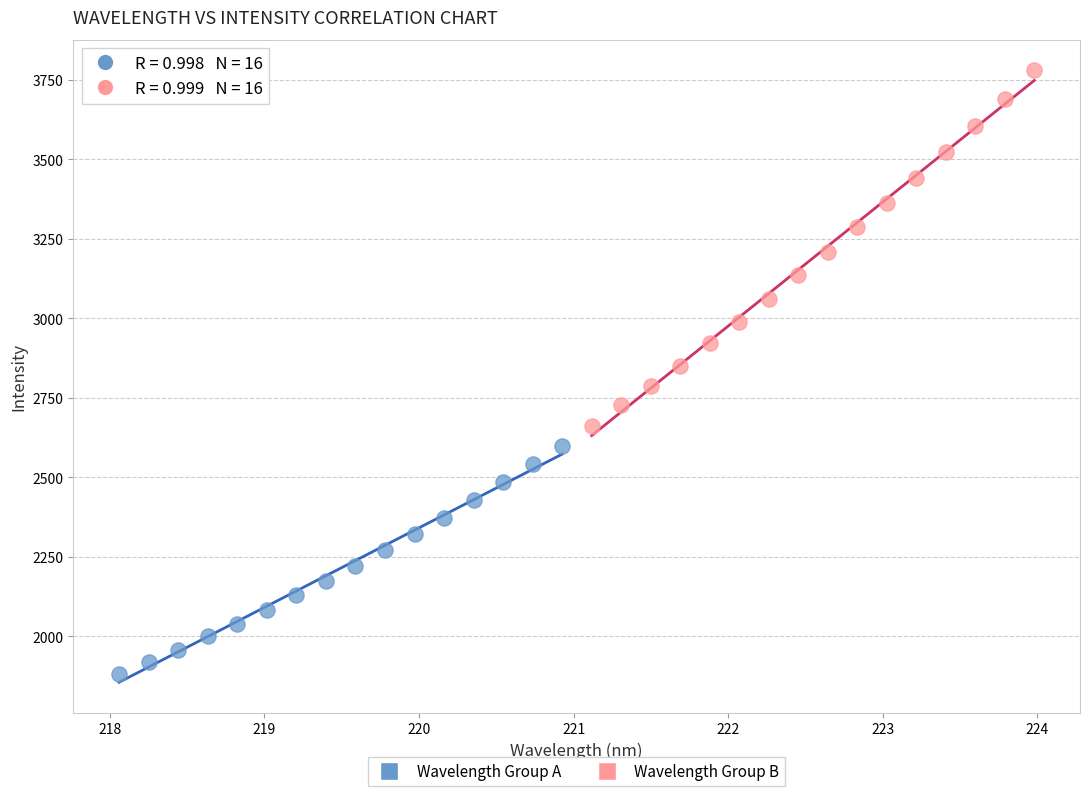

Which series reaches the maximum Y coordinate?

Wavelength Group B